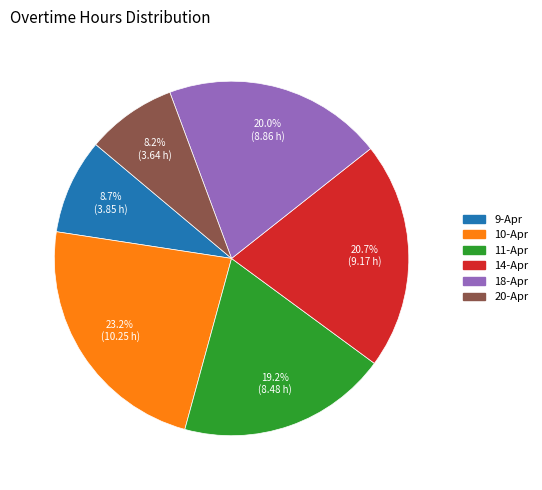

How many segments does this pie chart have?

6